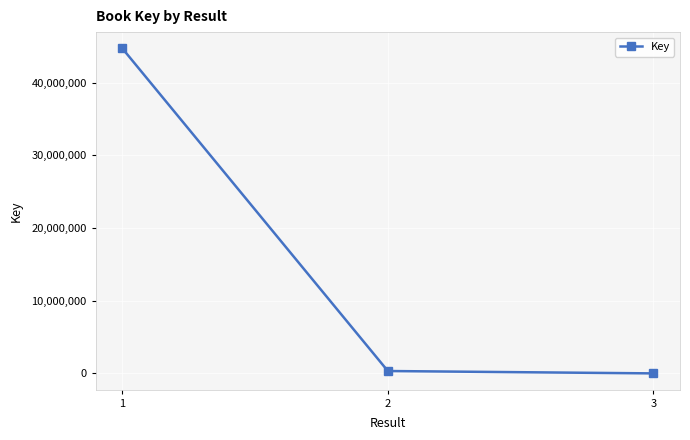

What is the difference between the maximum and second lowest values?

44363838